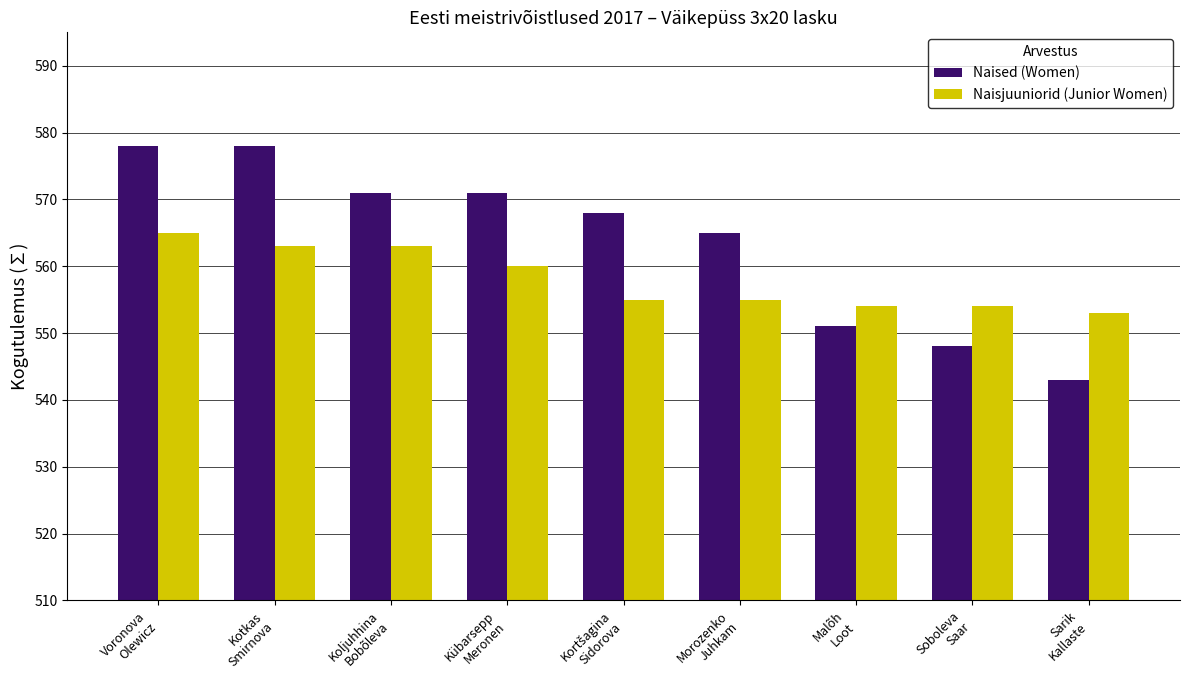

At which category is the sum across all series the highest?

Voronova
Olewicz